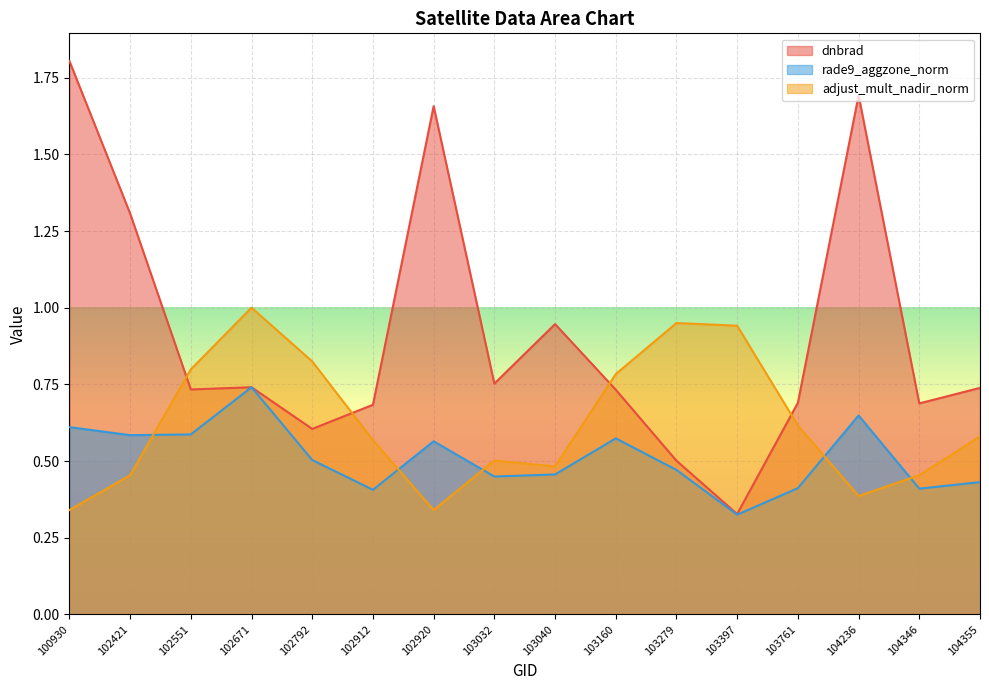

True or false: rade9_aggzone_norm has a value of 0.6 at 103160.

True